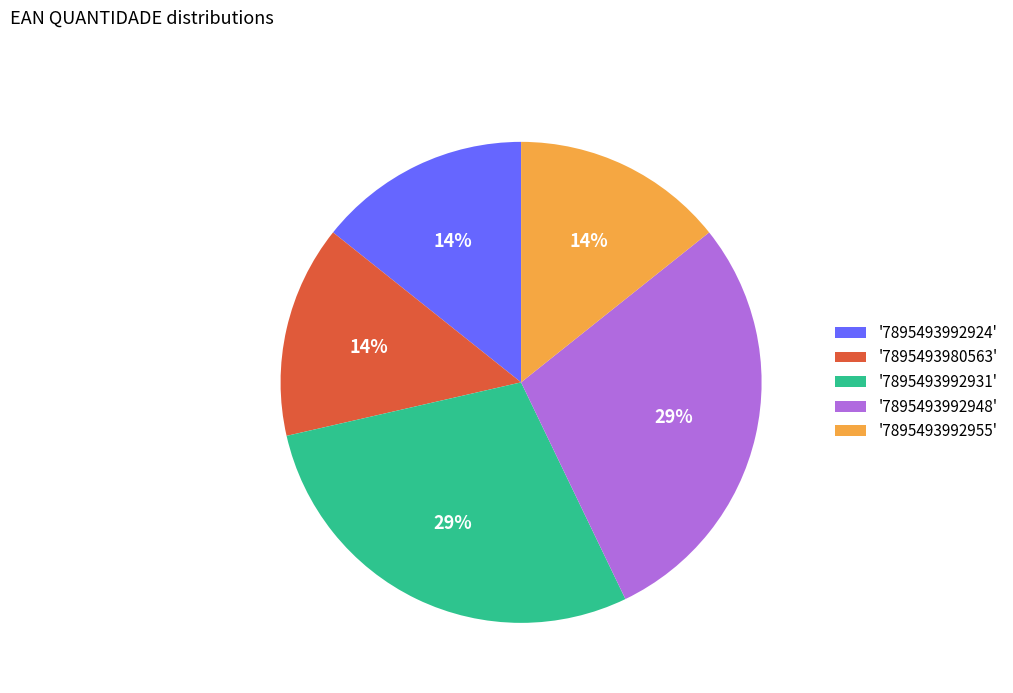

Combined, do '7895493992948' and '7895493980563' account for over 50%?

No